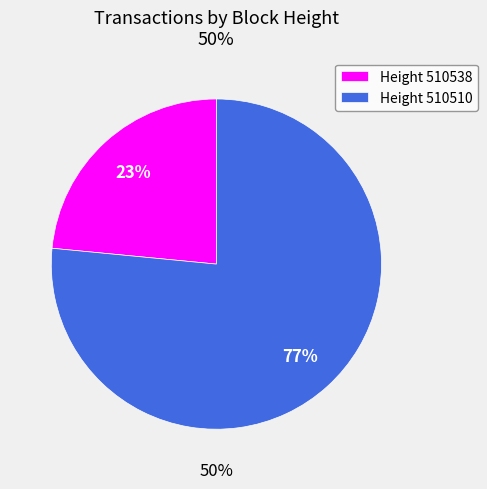

The 510510 slice represents 84% of the pie. True or false?

False